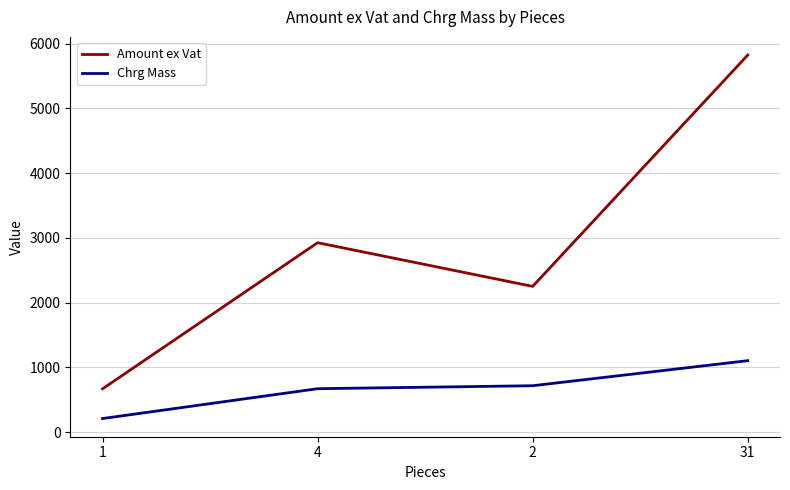

The value of Chrg Mass at 2 is 717.0. True or false?

True